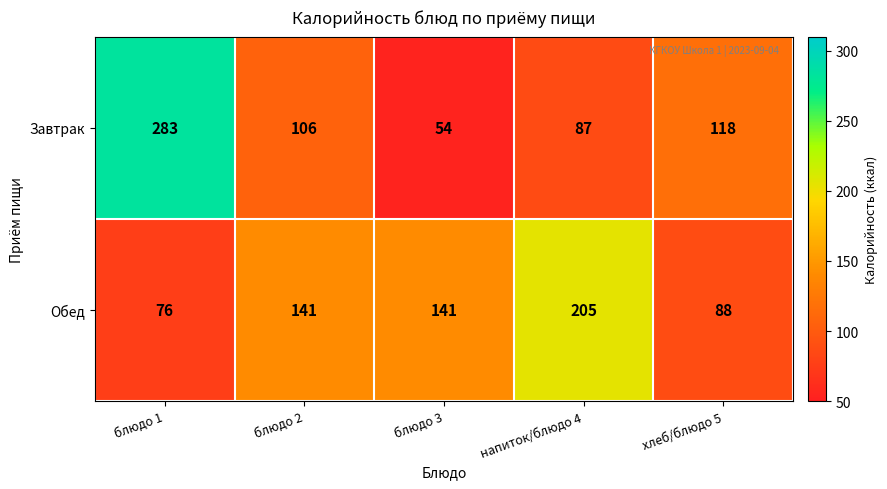

How many distinct data groups are displayed?

2